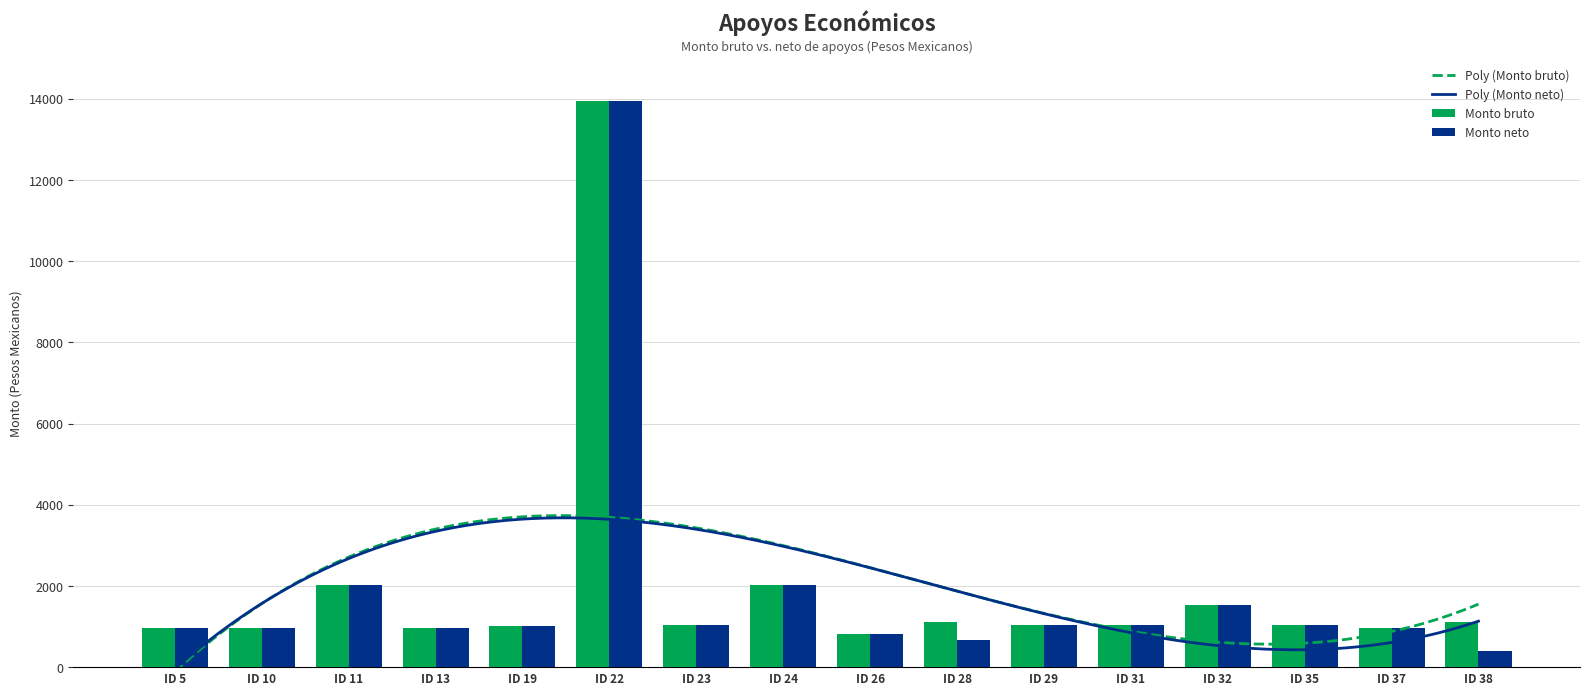

List the series in order of their overall mean, lowest first.

Monto neto, Monto bruto